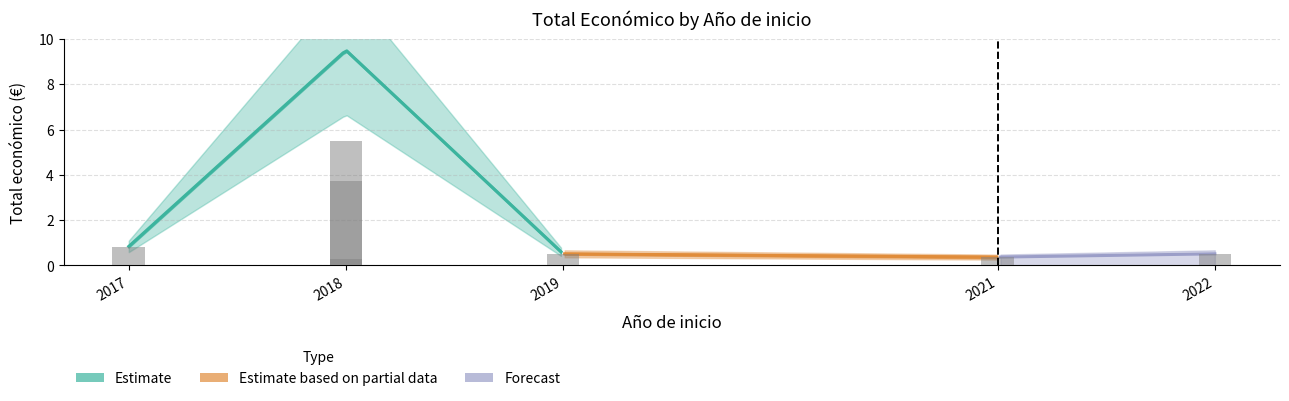

Where is the data nearest to the value 2?

2017